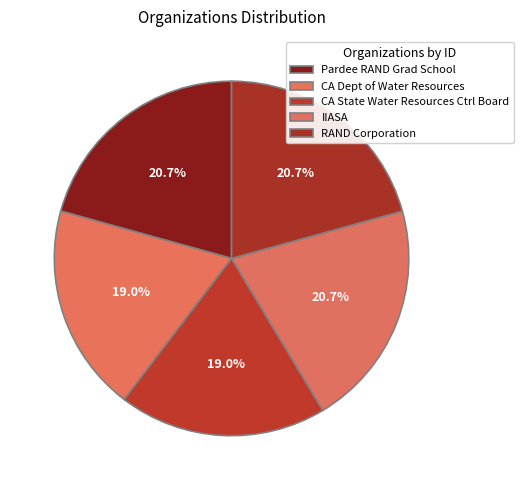

To the nearest percent, what percentage of the pie is RAND Corporation?

21%